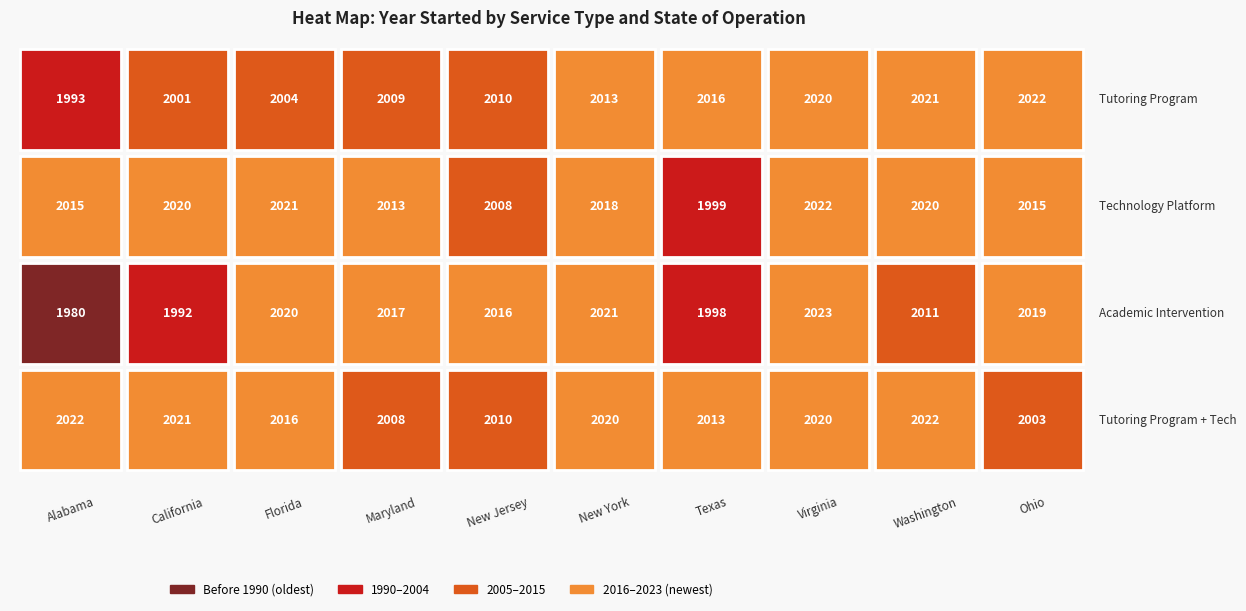

What is the average value of the Tutoring Program series?

2011